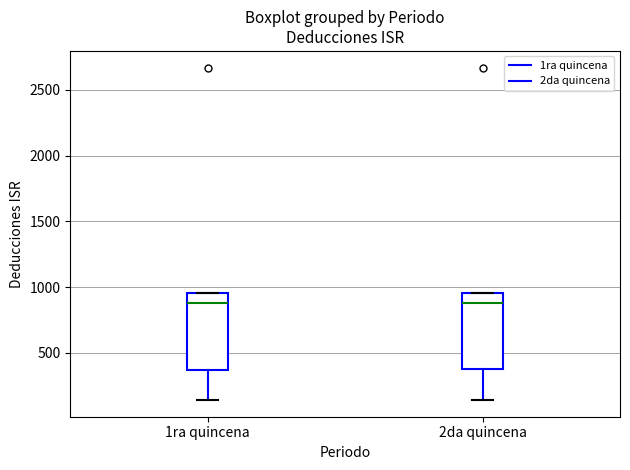

Reading left to right, read every box against the y-axis: the position of its median line, the range the box covers, and the ends of its whiskers. The values are not printed on the chart, so give them approximately, as read against the axis.

1ra quincena: median 900, box 350 to 950, whiskers 150 to 950
2da quincena: median 900, box 350 to 950, whiskers 150 to 950